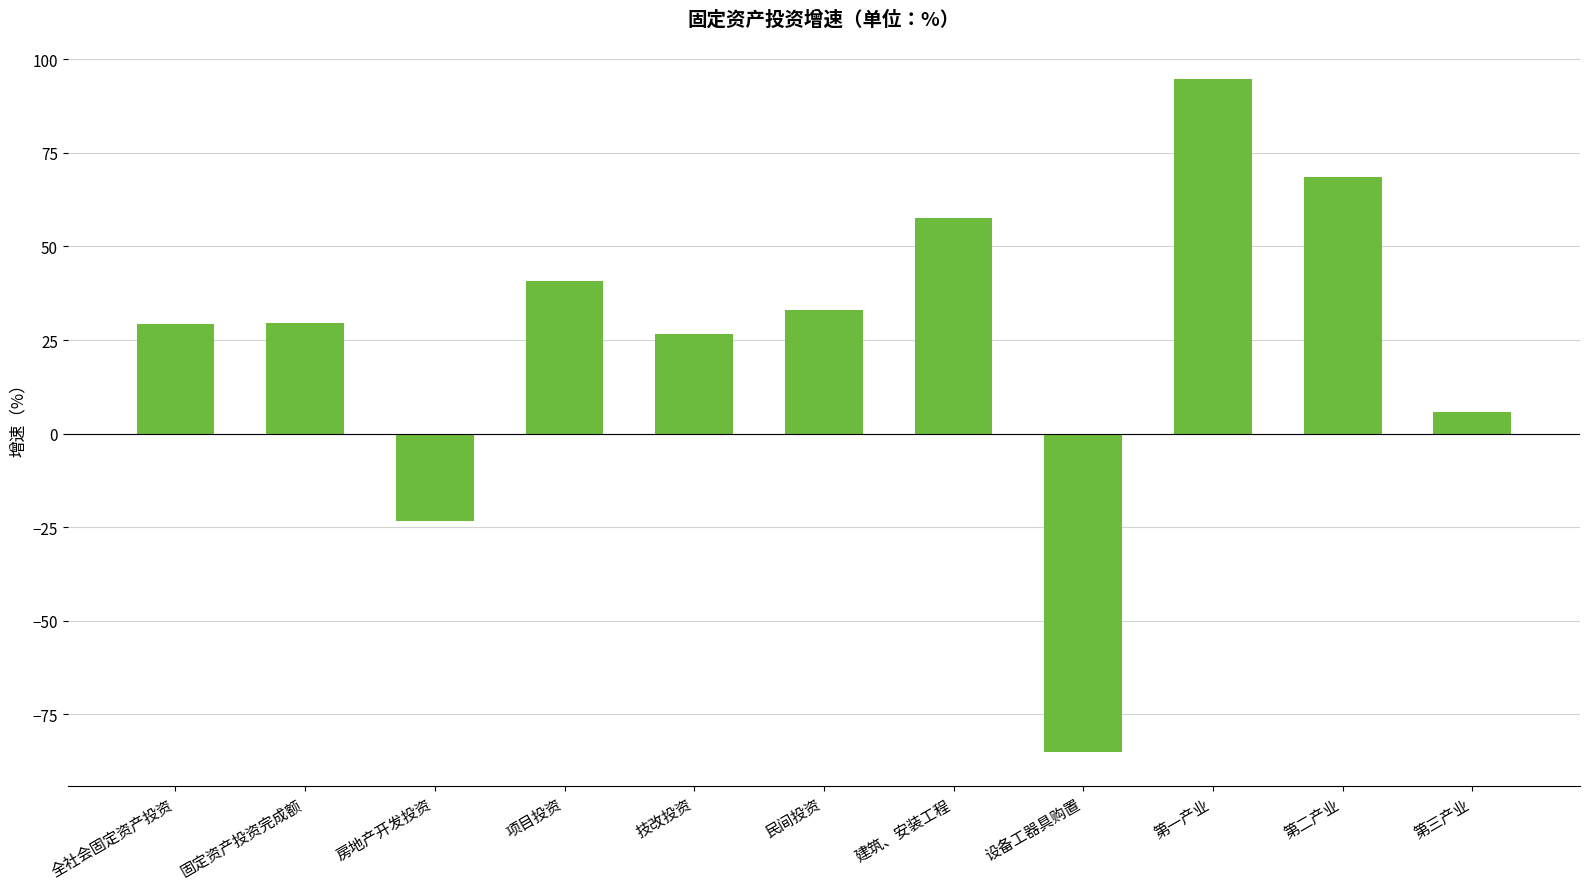

What is the label of the 4th bar from the left?

项目投资